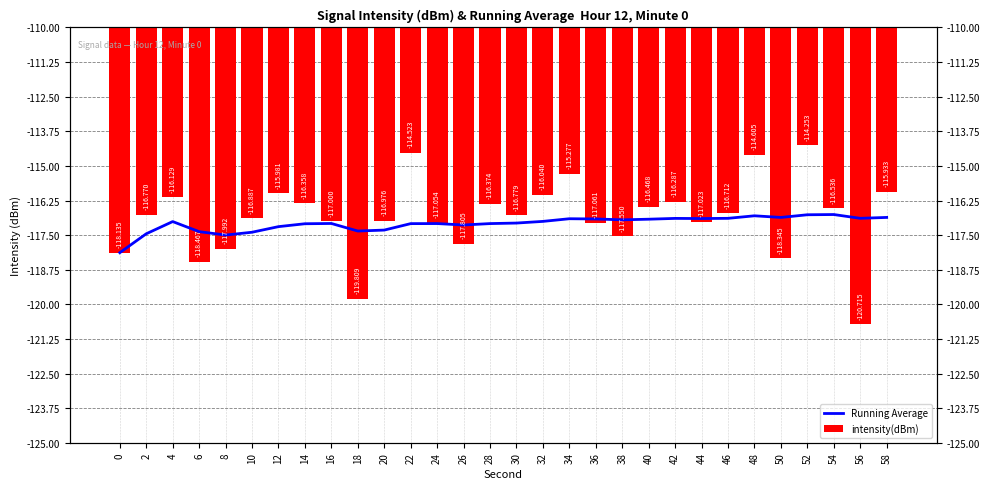

How many values in the Running Average series are below -117?

17